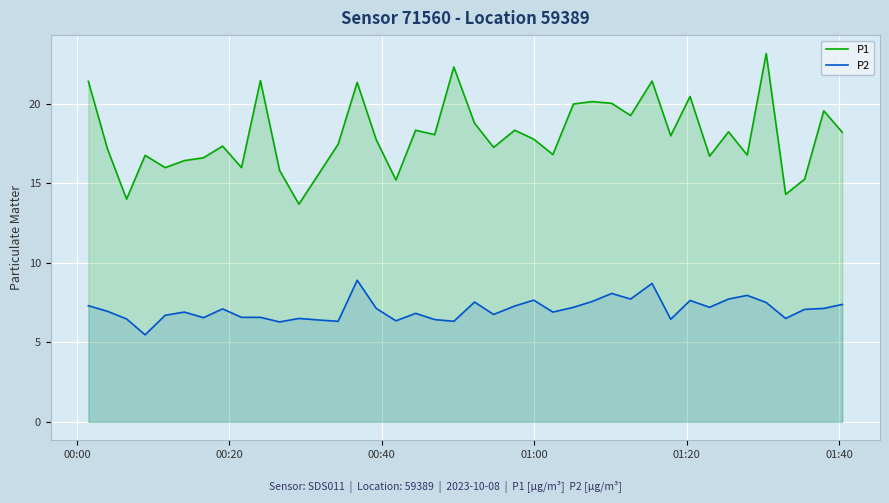

What is the difference between the maximum and minimum values in the P2 series?

3.4